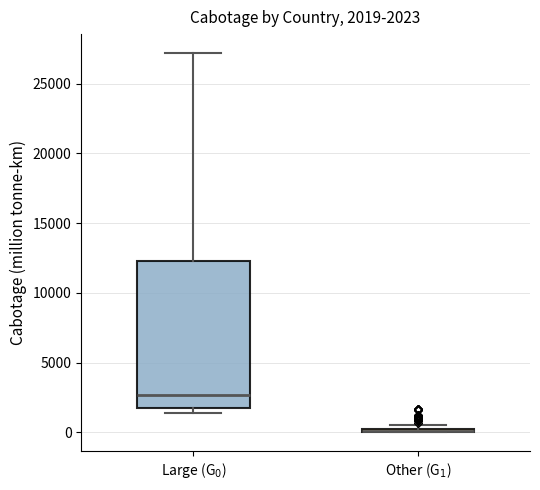

Comparing the boxes themselves (not the whiskers), which one is the tallest?

Large (G$_0$)